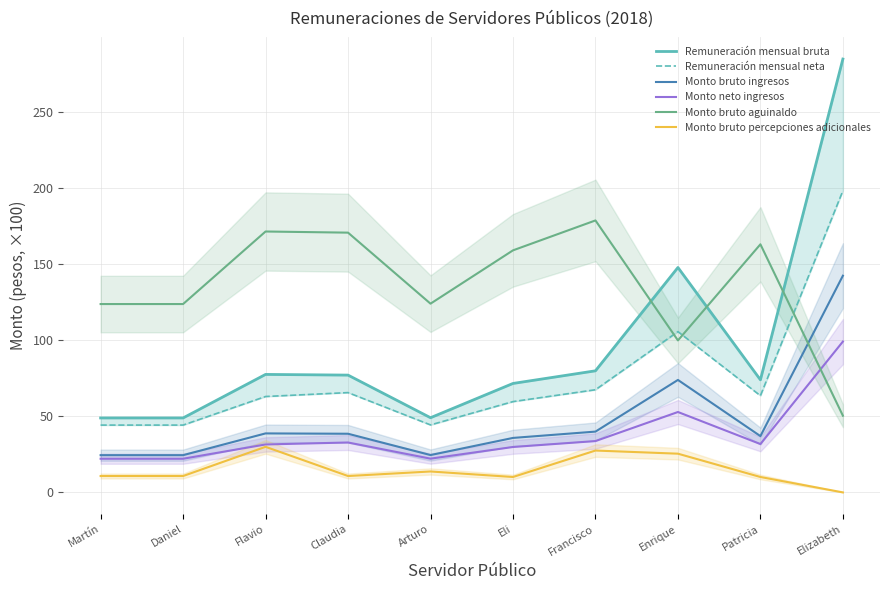

How many times do Monto bruto aguinaldo and Remuneración mensual neta cross each other?

3